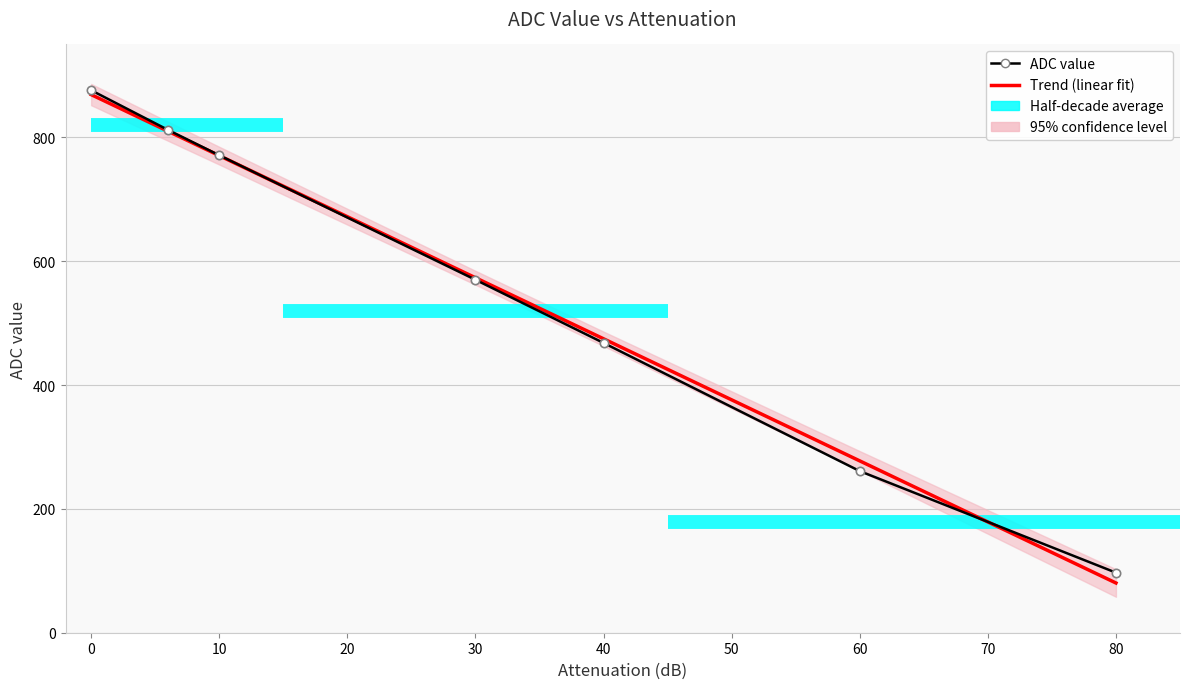

Rank the categories by value from lowest to highest.

80, 60, 40, 30, 10, 6, 0